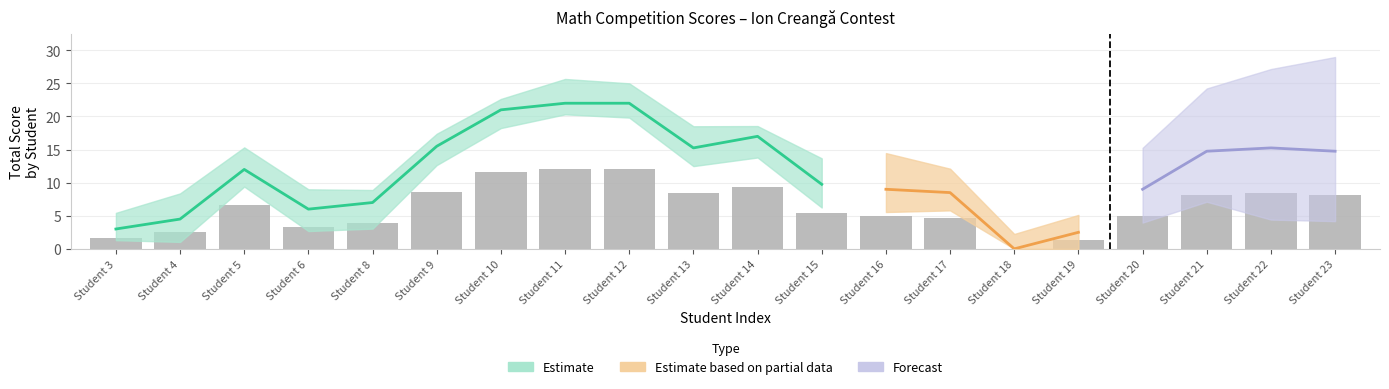

What is the sum of the values at Student 22 and Student 10?

19.9